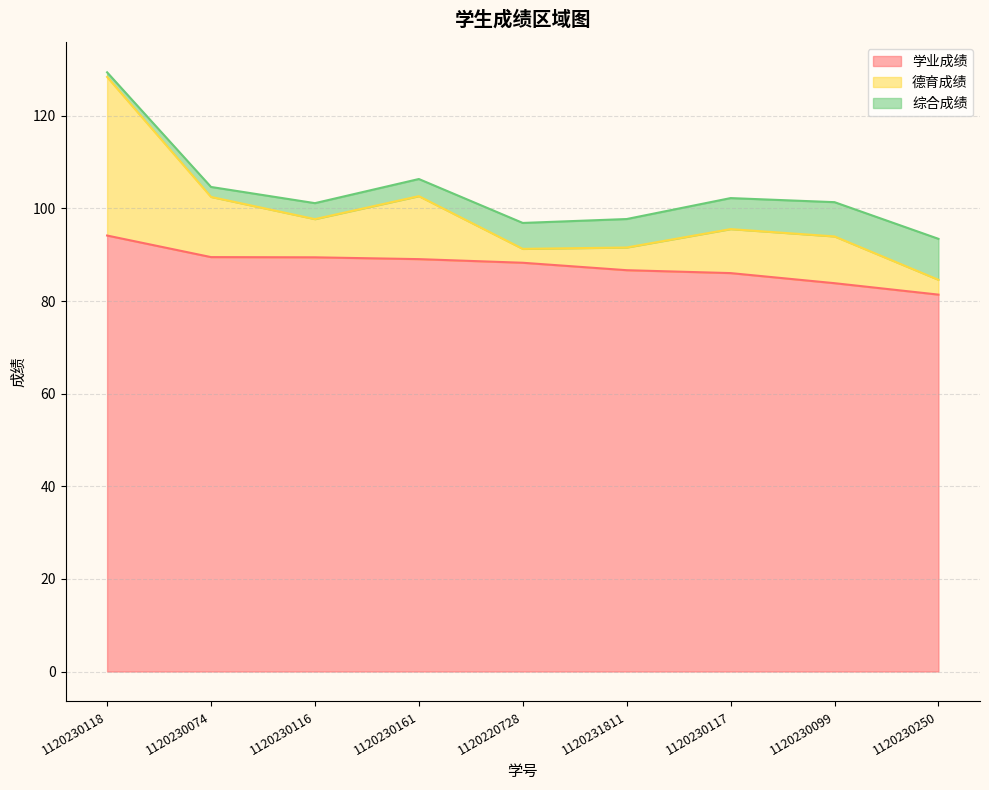

What position from the right is 1120230161?

6